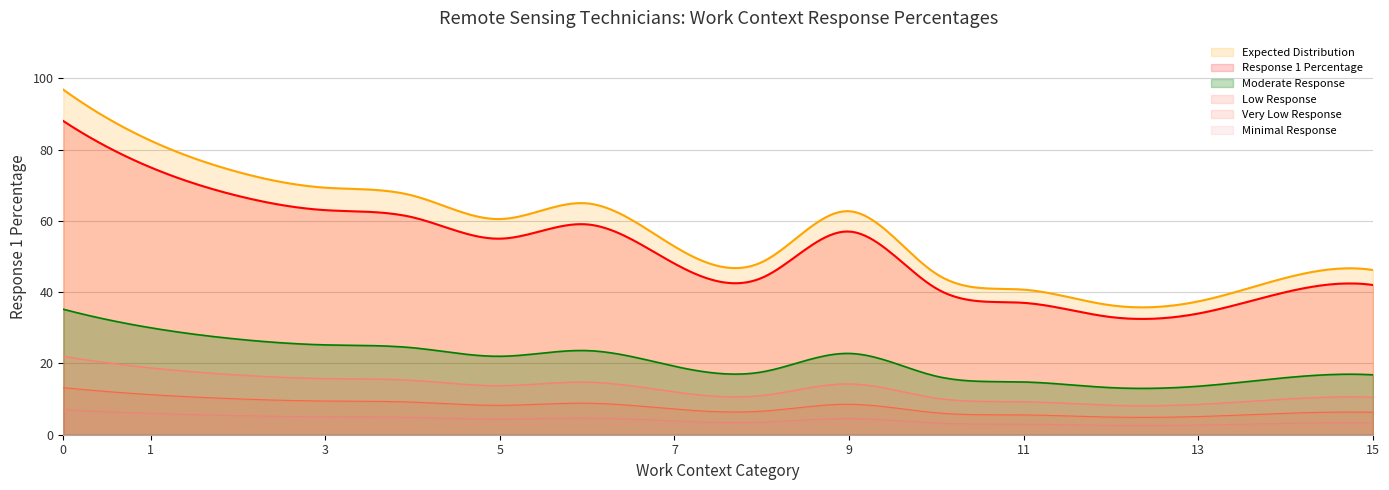

What is the minimum value shown in the chart?

2.6